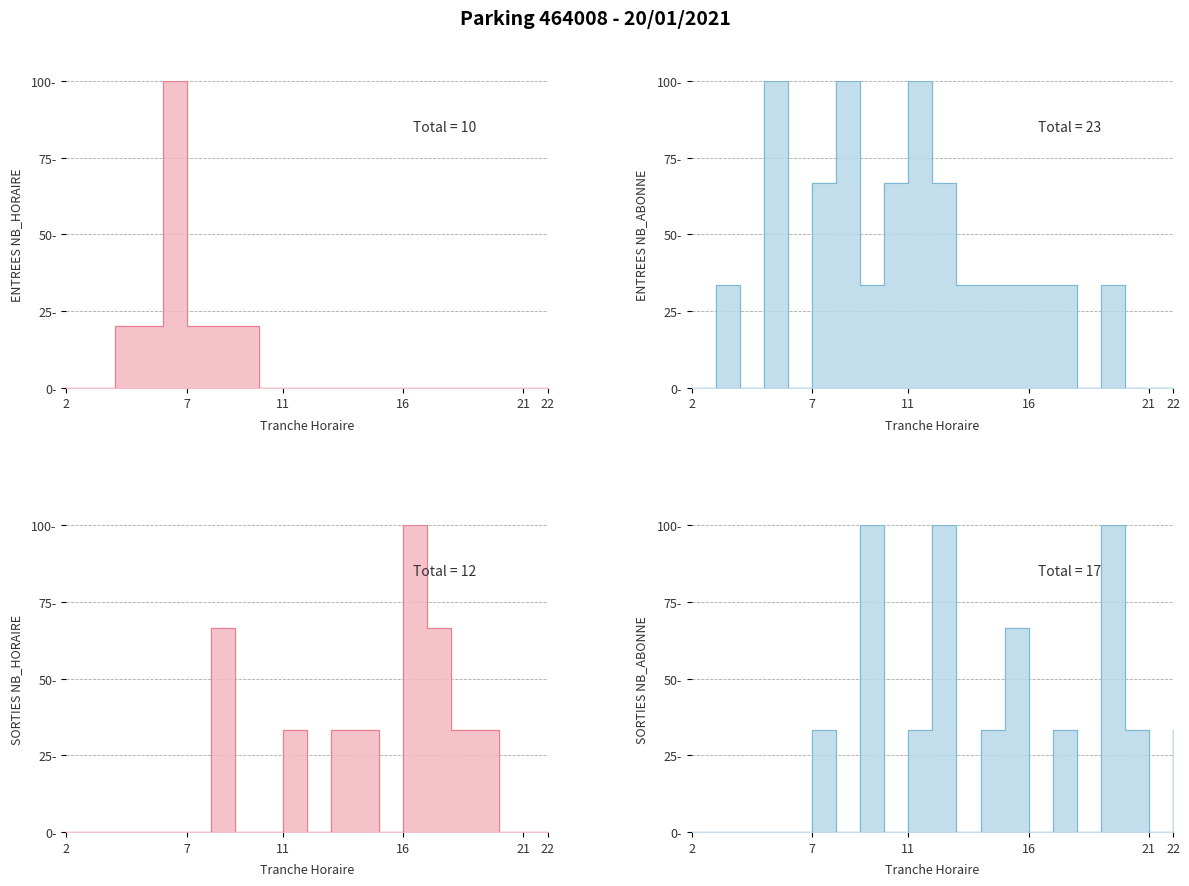

What is the value of the ENTREES_NB_HORAIRE point at the 8th from the left?

20.0